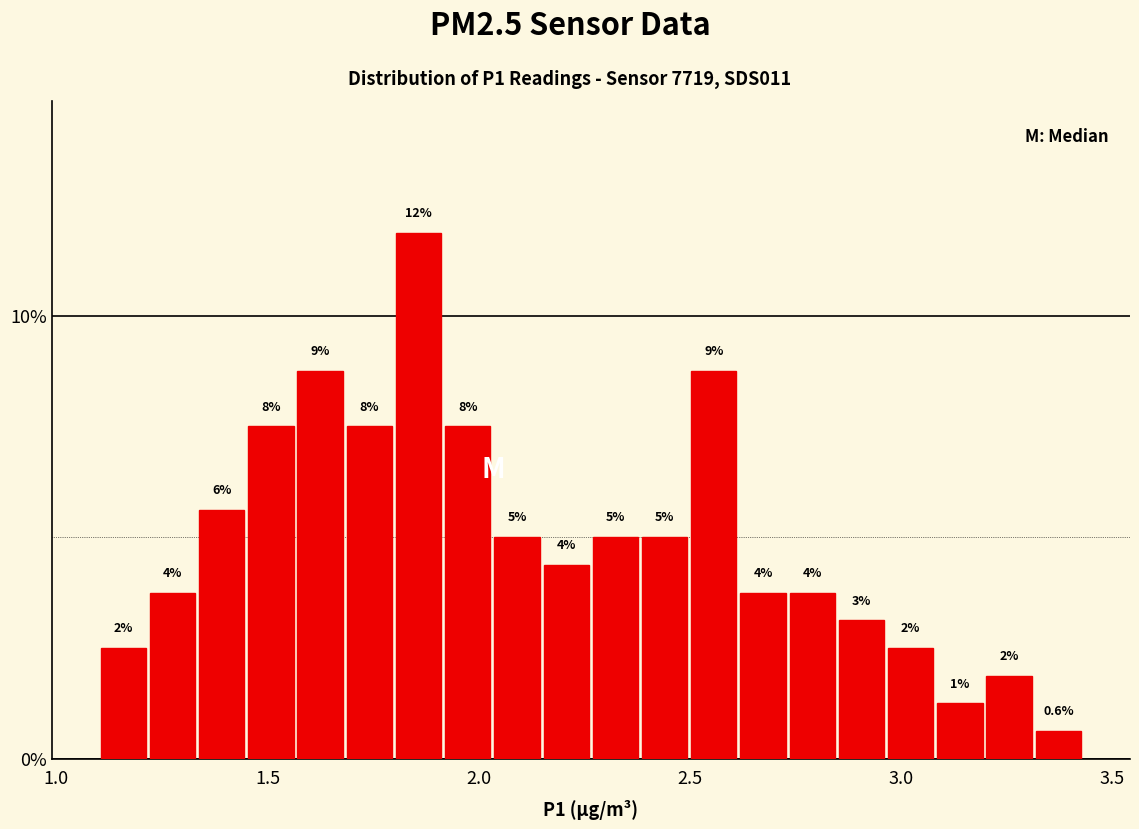

Read against the x-axis, roughly where is the centre of the tallest bar?

1.85